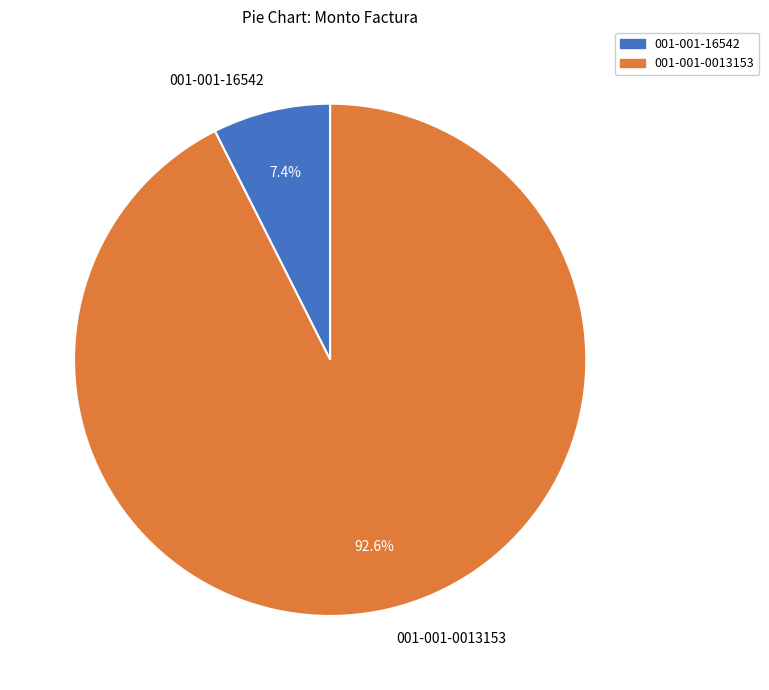

To the nearest percent, what portion does 001-001-0013153 represent?

93%